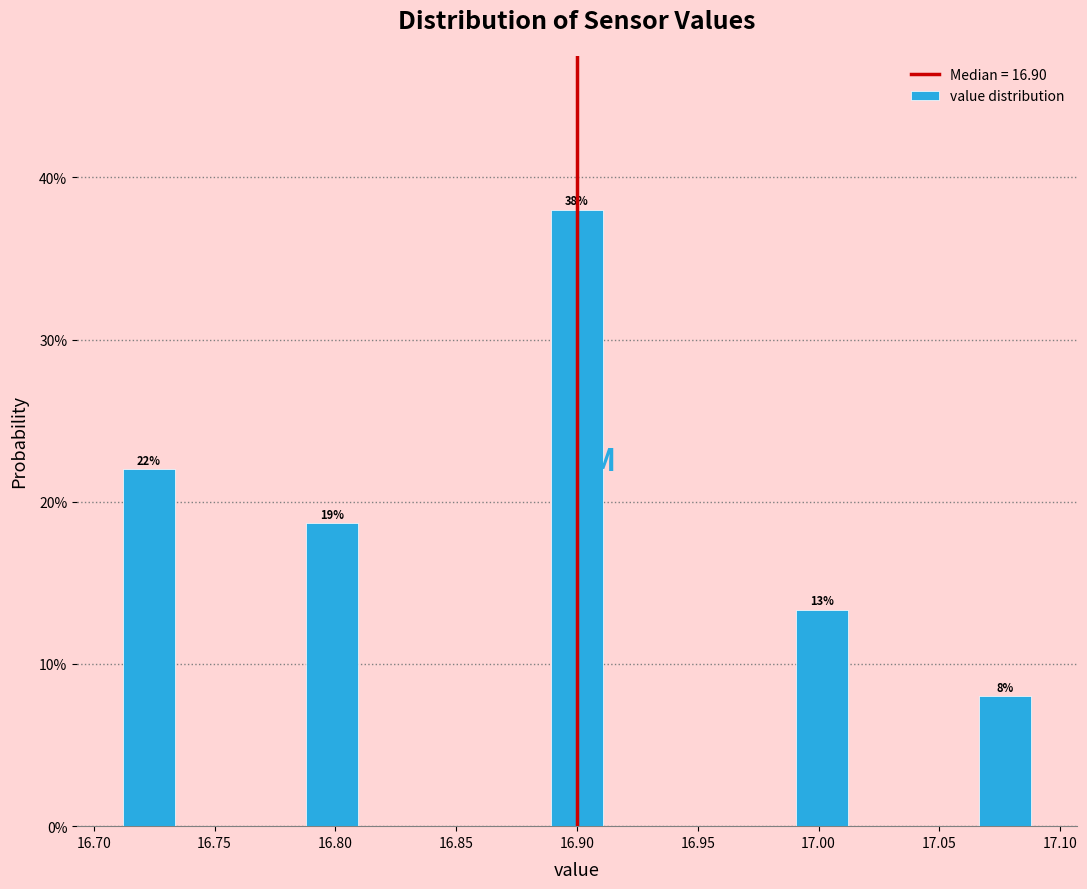

Which range on the x-axis has the tallest bar?

16.885 to 16.915